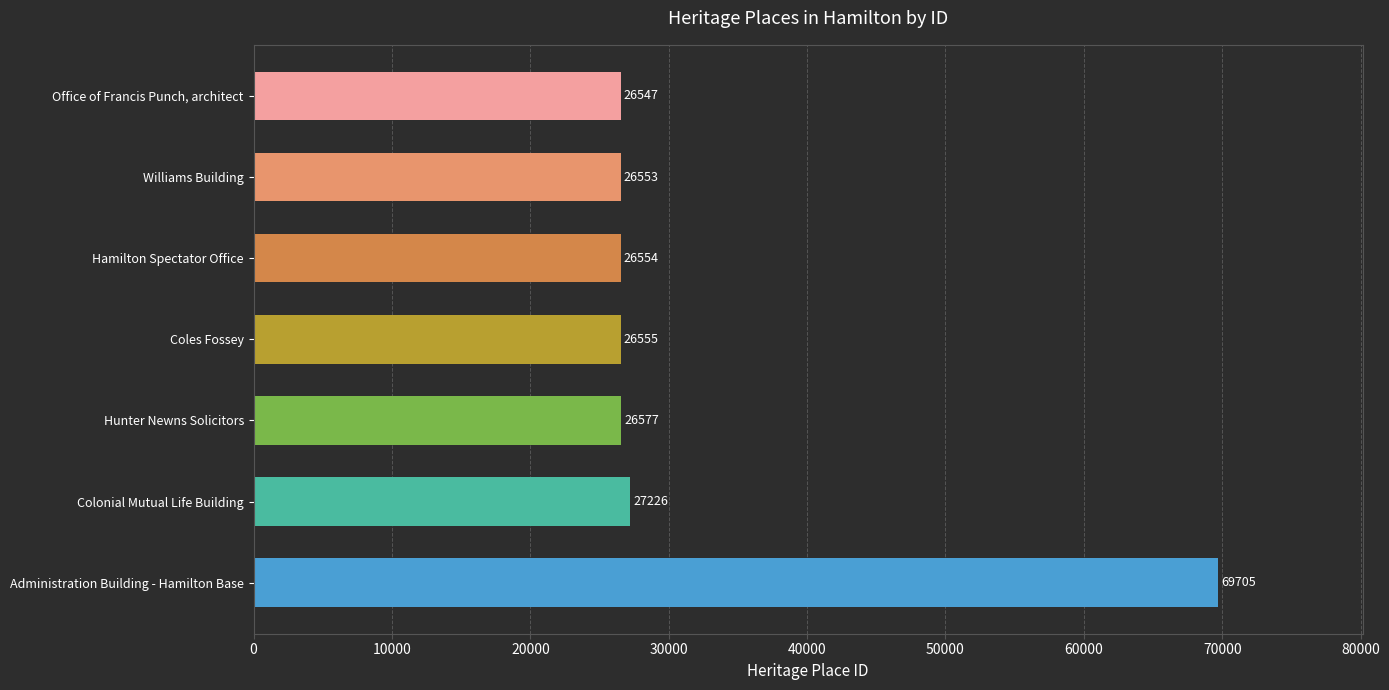

What is the change in value from Hamilton Spectator Office to Coles Fossey?

+1